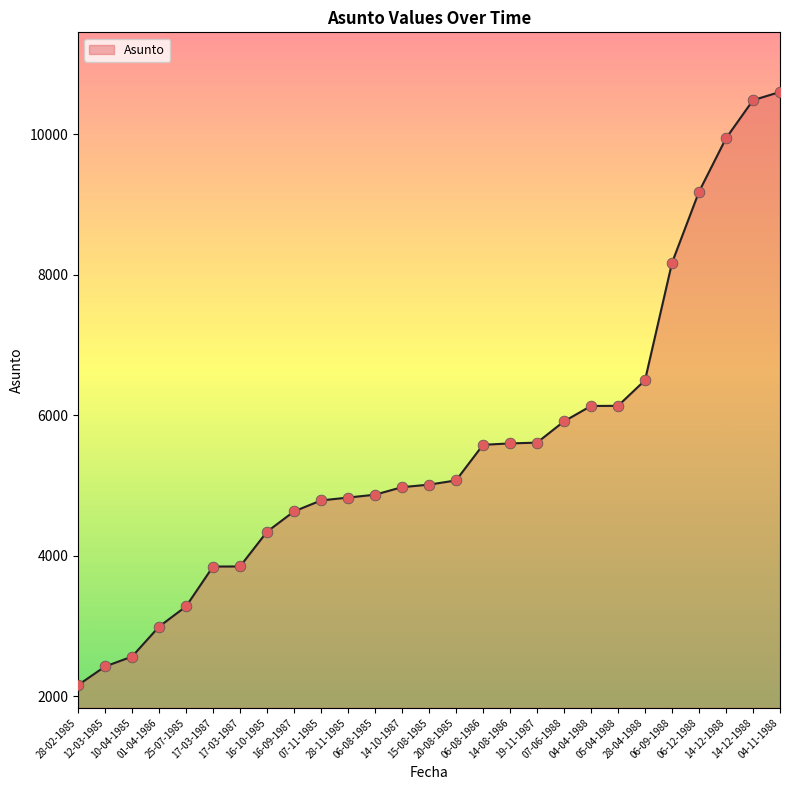

Approximately how many times larger is the value at 20-08-1985 compared to 28-02-1985?

2.3